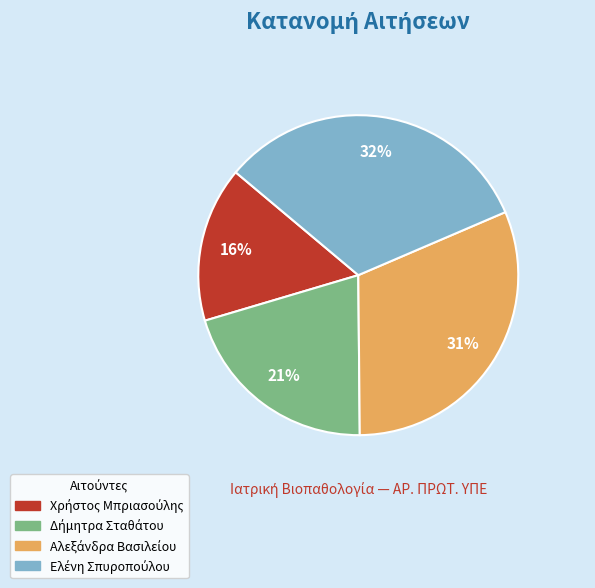

To the nearest percent, what is the average slice percentage?

25%